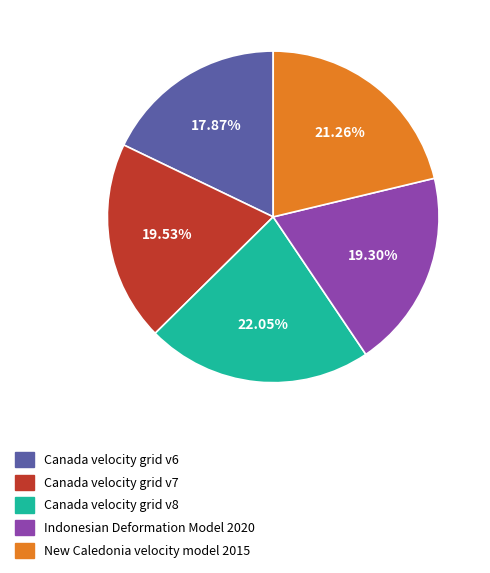

To the nearest percent, what is the difference between the largest and smallest slice percentages?

4%